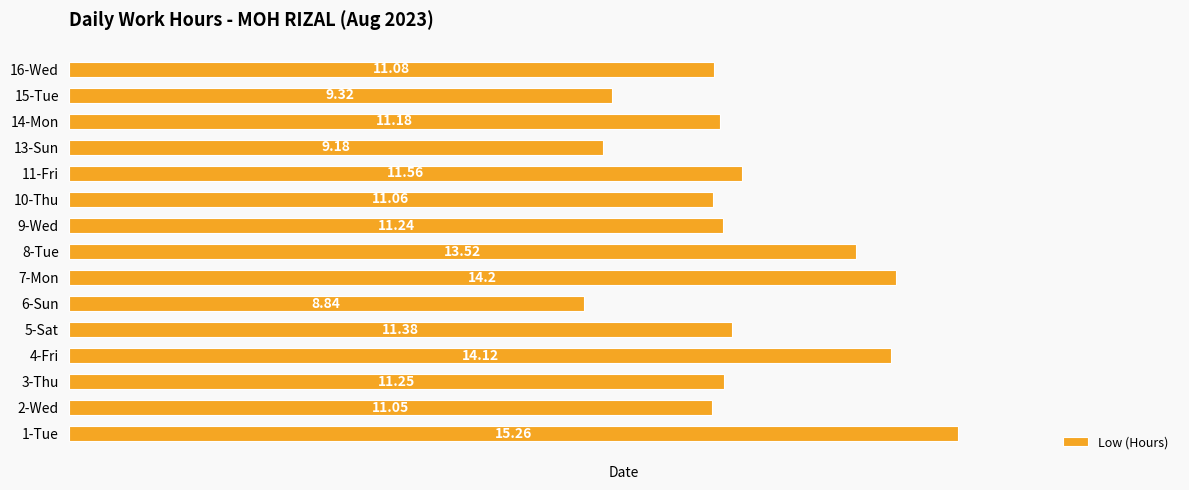

Between 16-Wed and 14-Mon, which is larger?

14-Mon